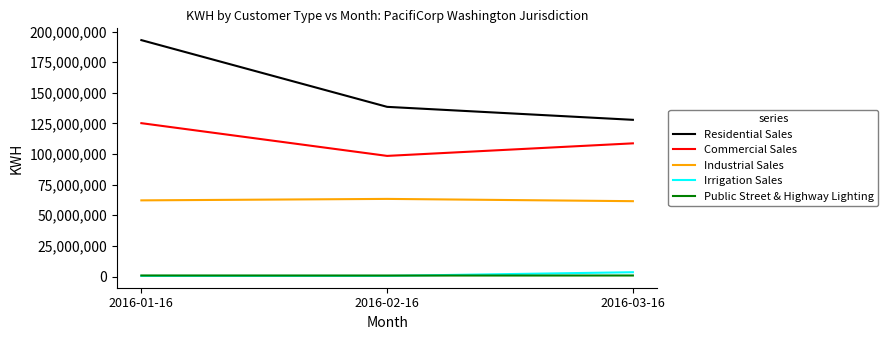

At which label does Residential Sales reach its peak?

2016-01-16